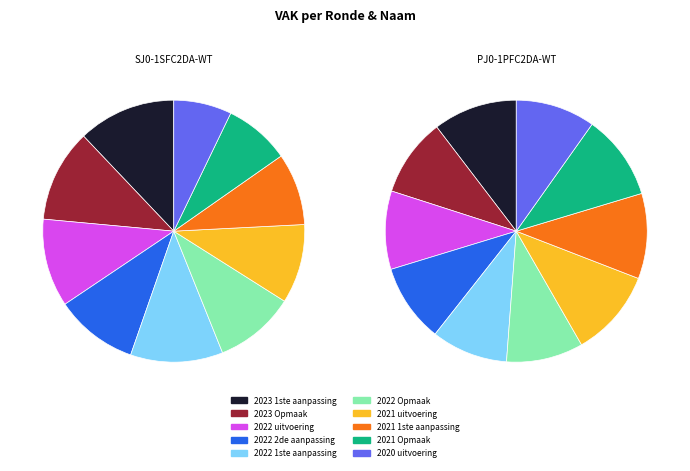

Which slice is the smallest?

2022 1ste aanpassing